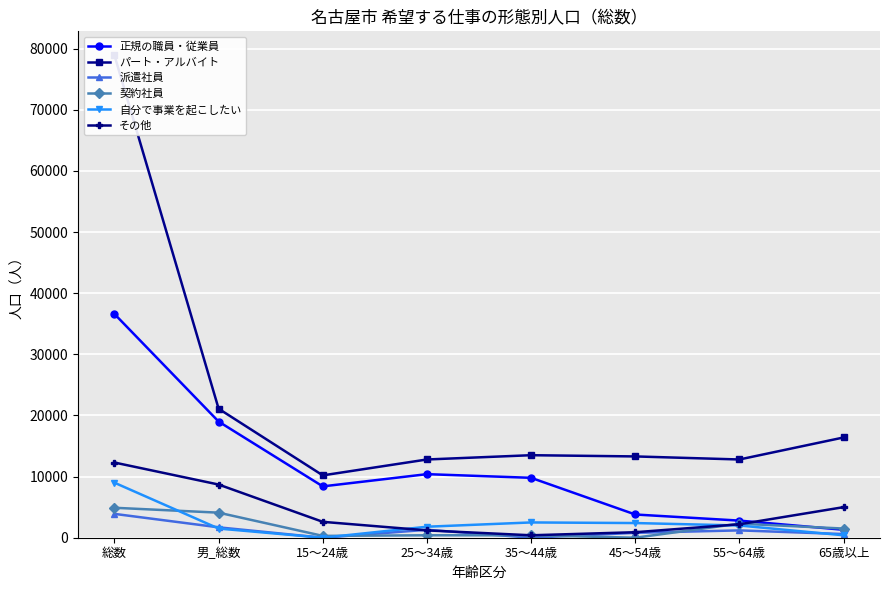

True or false: 契約社員 and その他 intersect in this chart.

True